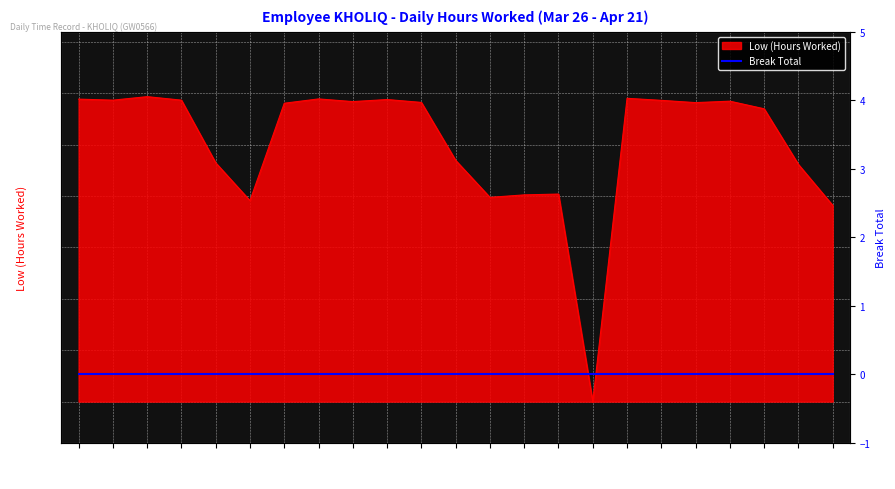

True or false: there are more than 1 points higher than both neighbors.

True